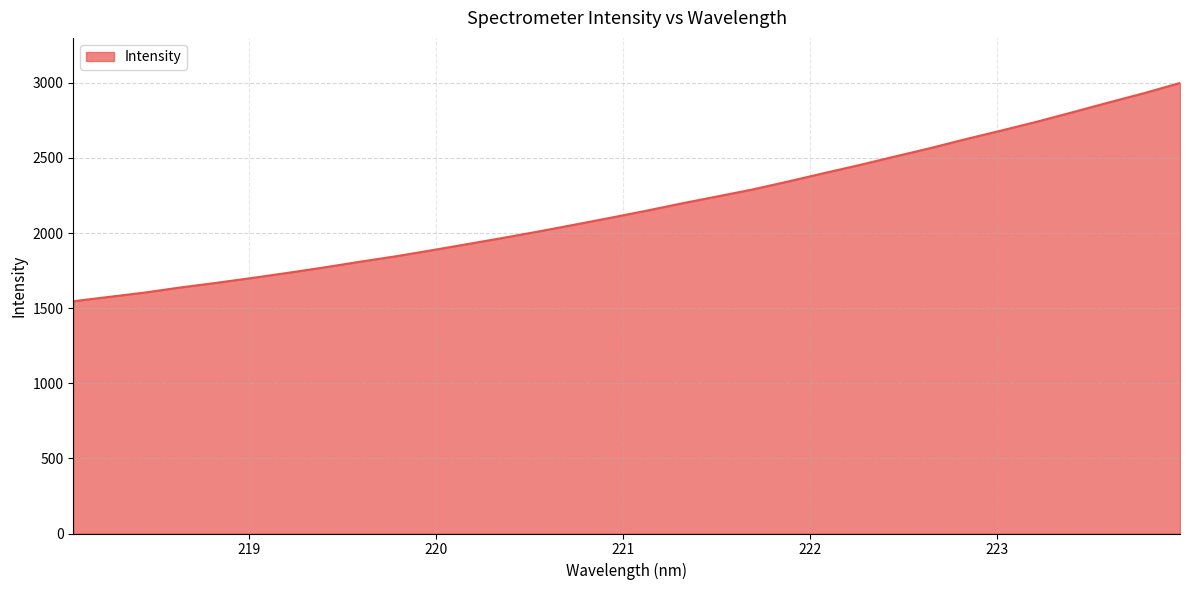

Does the chart have visible grid lines?

Yes